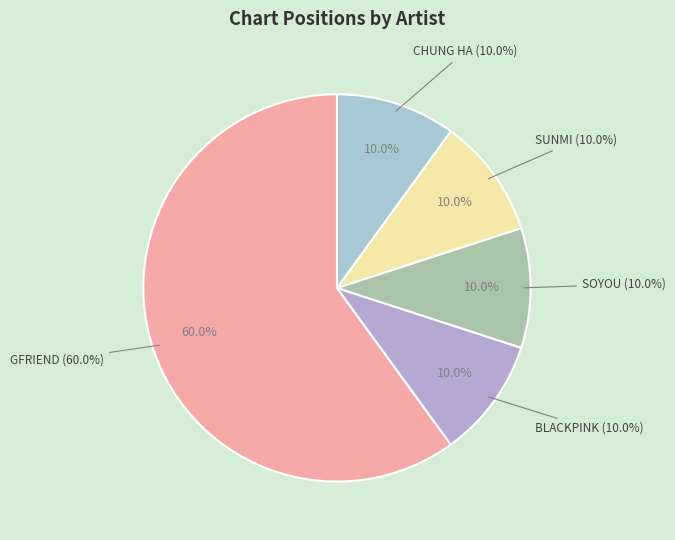

Rank the categories by value from lowest to highest.

BLACKPINK, SOYOU, SUNMI, CHUNG HA, GFRIEND